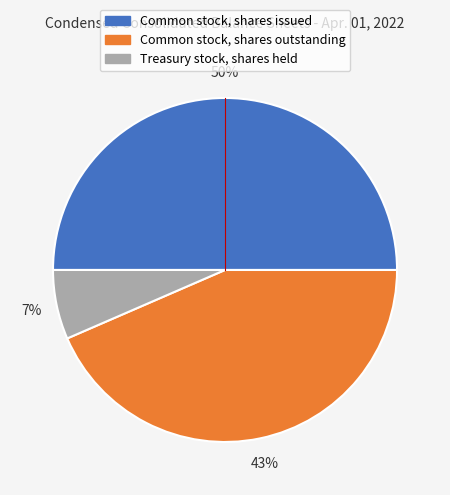

How many segments does this pie chart have?

3